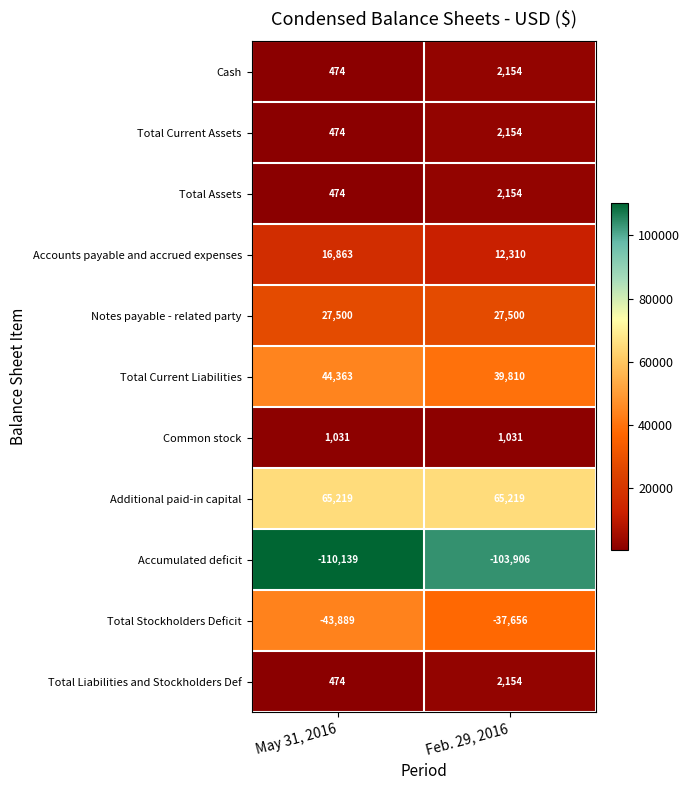

What is the spread (max minus min) of values at Feb. 29, 2016?

169125